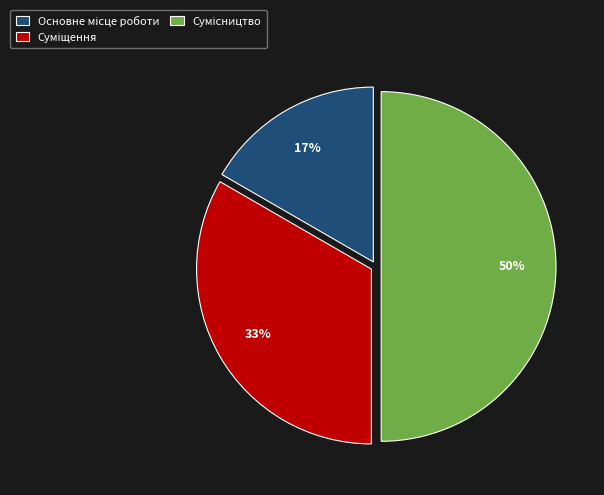

How many segments does this pie chart have?

3